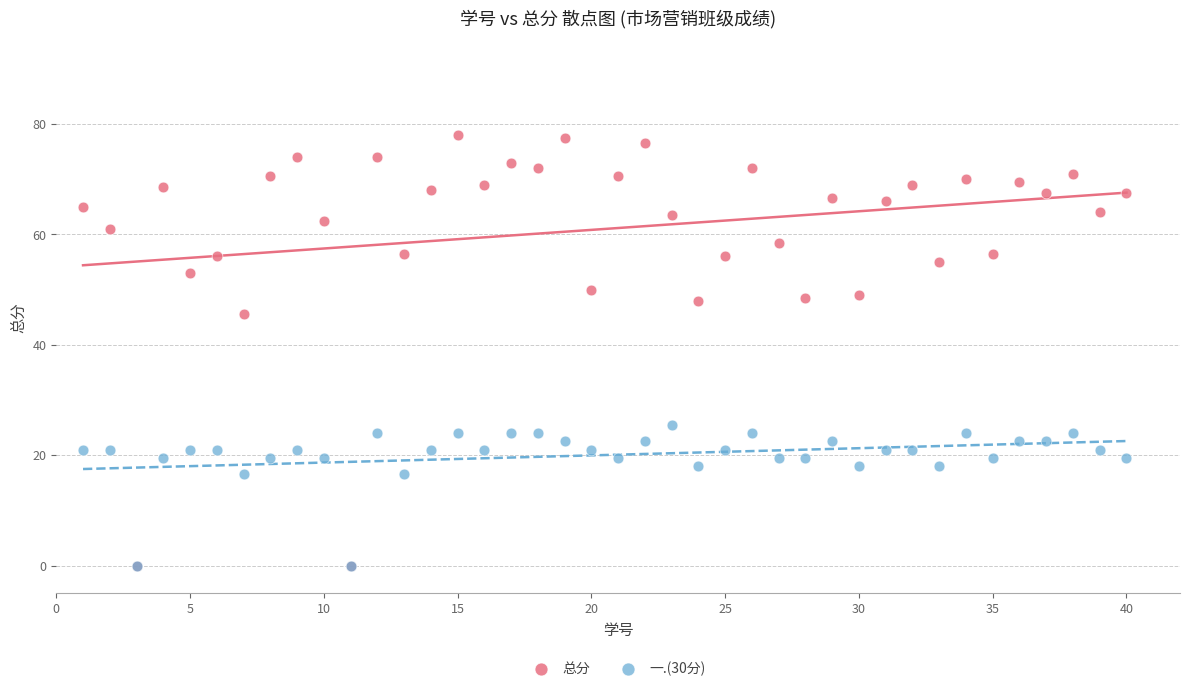

Which series contains the highest Y value?

总分